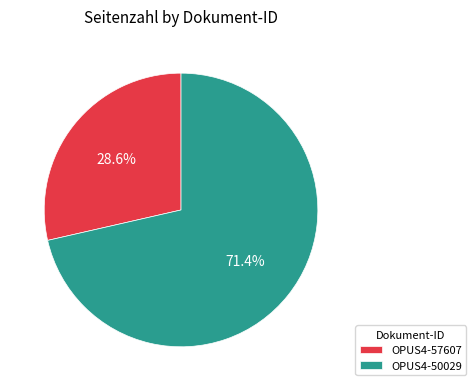

Does any single category account for the majority?

Yes